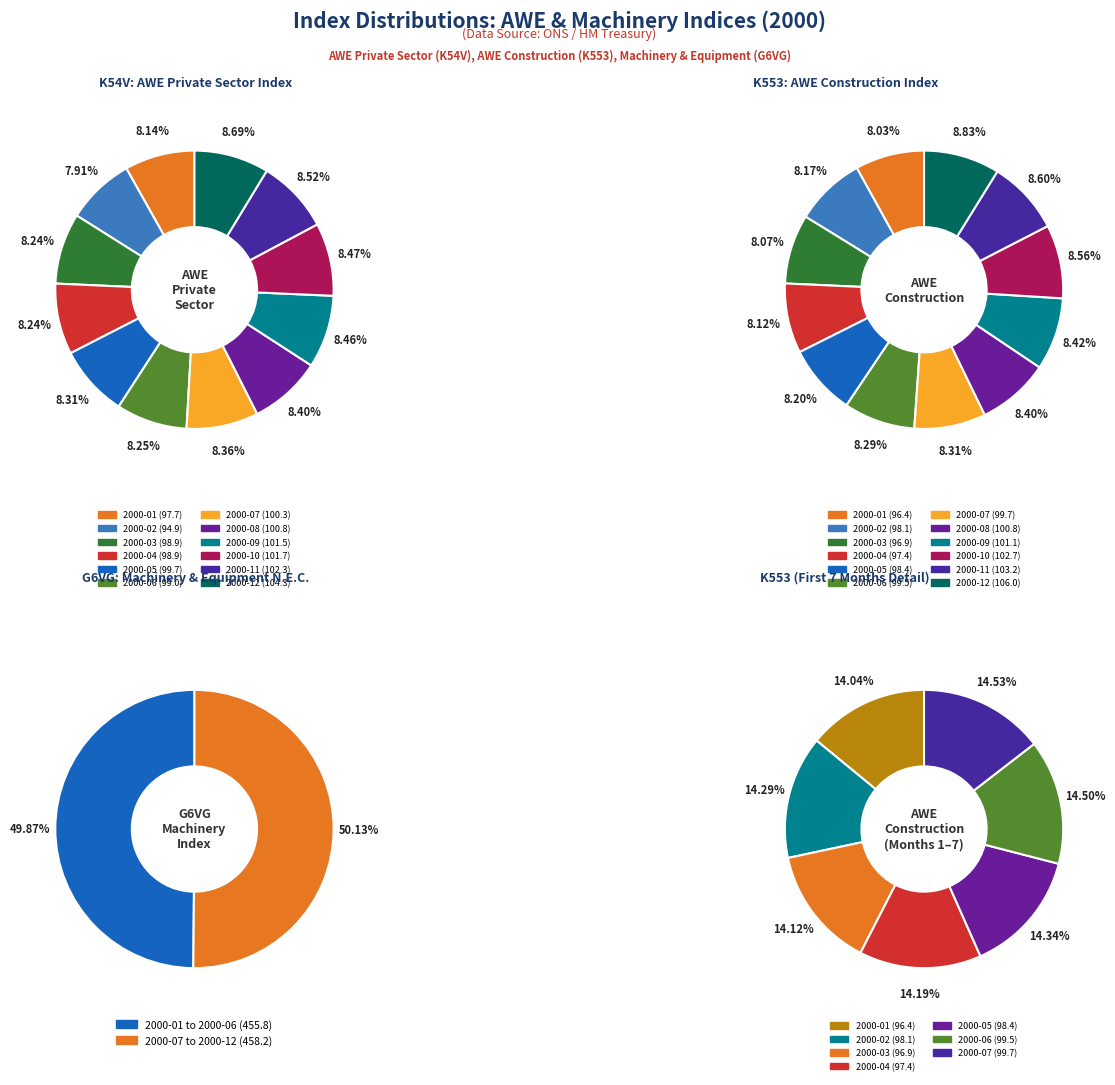

Does 2000-08 account for over 50% of the chart?

No